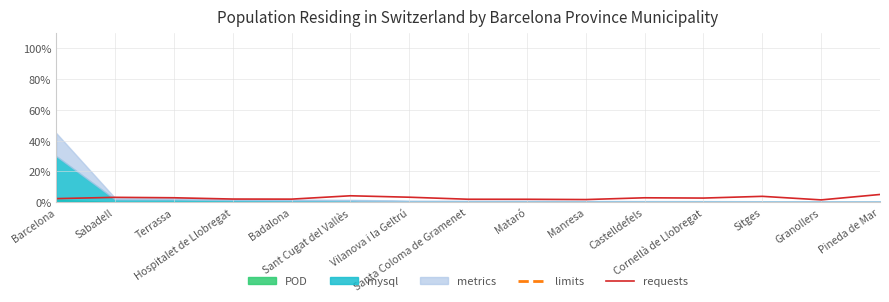

At how many categories does at least one series exceed 1?

15